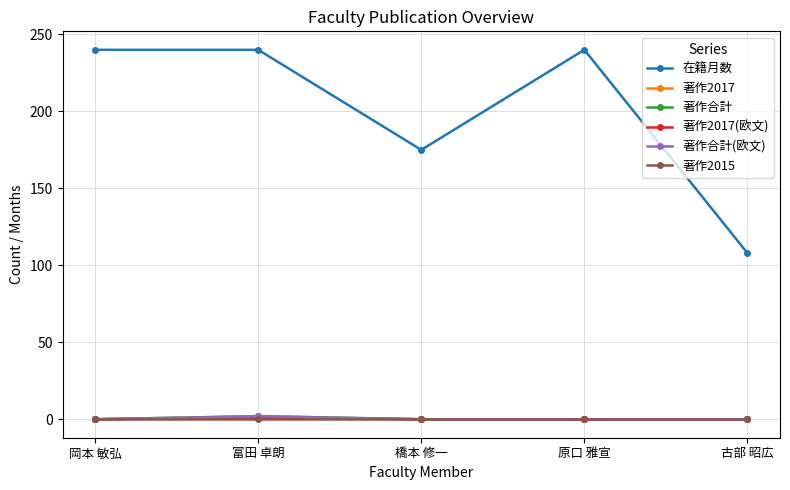

Is this an area chart (filled region under the line)?

No